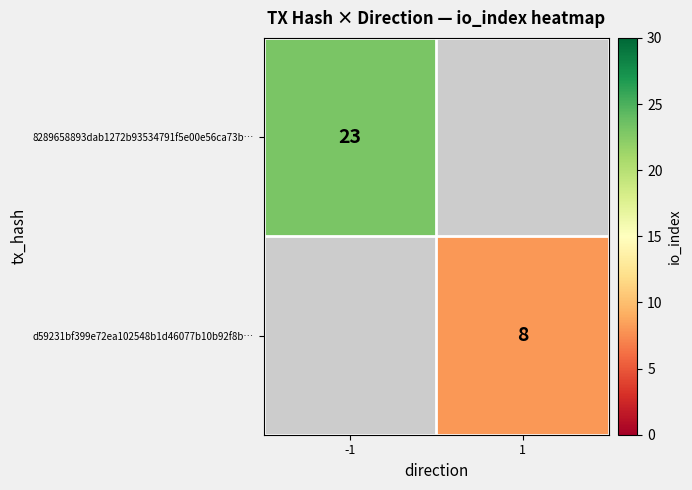

Which category has the highest value across all series?

-1